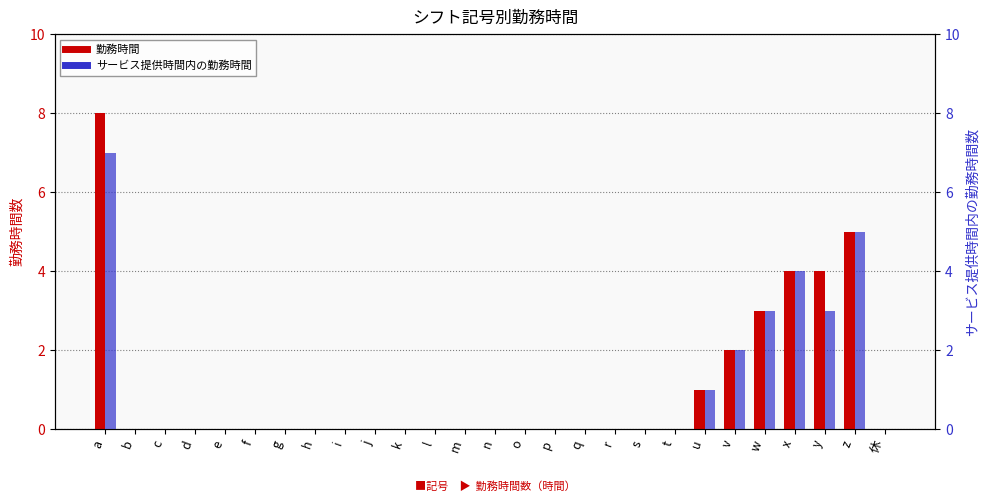

Between e and v, which is larger?

v